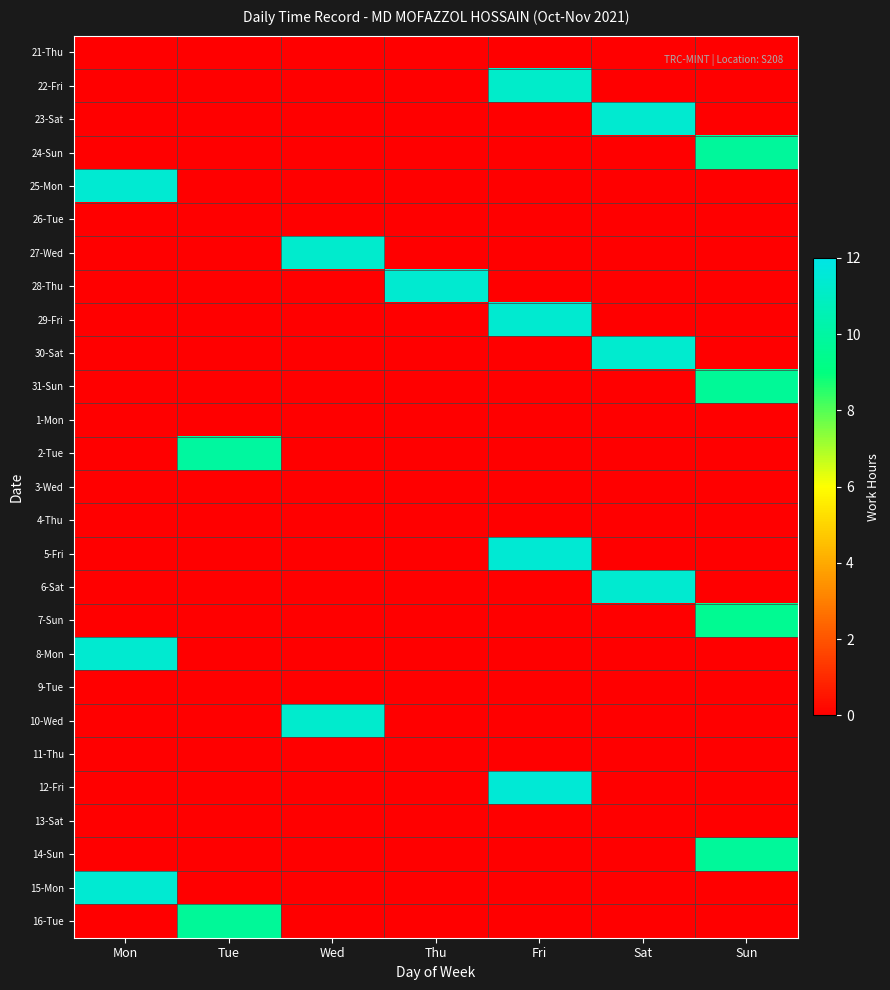

Reading left to right, extract all data points from this chart.

21-Thu: Mon=0.0	Tue=0.0	Wed=0.0	Thu=0.0	Fri=0.0	Sat=0.0	Sun=0.0
22-Fri: Mon=0.0	Tue=0.0	Wed=0.0	Thu=0.0	Fri=11.2	Sat=0.0	Sun=0.0
23-Sat: Mon=0.0	Tue=0.0	Wed=0.0	Thu=0.0	Fri=0.0	Sat=11.3	Sun=0.0
24-Sun: Mon=0.0	Tue=0.0	Wed=0.0	Thu=0.0	Fri=0.0	Sat=0.0	Sun=9.8
25-Mon: Mon=11.4	Tue=0.0	Wed=0.0	Thu=0.0	Fri=0.0	Sat=0.0	Sun=0.0
26-Tue: Mon=0.0	Tue=0.0	Wed=0.0	Thu=0.0	Fri=0.0	Sat=0.0	Sun=0.0
27-Wed: Mon=0.0	Tue=0.0	Wed=11.3	Thu=0.0	Fri=0.0	Sat=0.0	Sun=0.0
28-Thu: Mon=0.0	Tue=0.0	Wed=0.0	Thu=11.3	Fri=0.0	Sat=0.0	Sun=0.0
29-Fri: Mon=0.0	Tue=0.0	Wed=0.0	Thu=0.0	Fri=11.4	Sat=0.0	Sun=0.0
30-Sat: Mon=0.0	Tue=0.0	Wed=0.0	Thu=0.0	Fri=0.0	Sat=11.3	Sun=0.0
31-Sun: Mon=0.0	Tue=0.0	Wed=0.0	Thu=0.0	Fri=0.0	Sat=0.0	Sun=9.7
1-Mon: Mon=0.0	Tue=0.0	Wed=0.0	Thu=0.0	Fri=0.0	Sat=0.0	Sun=0.0
2-Tue: Mon=0.0	Tue=9.9	Wed=0.0	Thu=0.0	Fri=0.0	Sat=0.0	Sun=0.0
3-Wed: Mon=0.0	Tue=0.0	Wed=0.0	Thu=0.0	Fri=0.0	Sat=0.0	Sun=0.0
4-Thu: Mon=0.0	Tue=0.0	Wed=0.0	Thu=0.0	Fri=0.0	Sat=0.0	Sun=0.0
5-Fri: Mon=0.0	Tue=0.0	Wed=0.0	Thu=0.0	Fri=11.5	Sat=0.0	Sun=0.0
6-Sat: Mon=0.0	Tue=0.0	Wed=0.0	Thu=0.0	Fri=0.0	Sat=11.3	Sun=0.0
7-Sun: Mon=0.0	Tue=0.0	Wed=0.0	Thu=0.0	Fri=0.0	Sat=0.0	Sun=9.6
8-Mon: Mon=11.4	Tue=0.0	Wed=0.0	Thu=0.0	Fri=0.0	Sat=0.0	Sun=0.0
9-Tue: Mon=0.0	Tue=0.0	Wed=0.0	Thu=0.0	Fri=0.0	Sat=0.0	Sun=0.0
10-Wed: Mon=0.0	Tue=0.0	Wed=11.3	Thu=0.0	Fri=0.0	Sat=0.0	Sun=0.0
11-Thu: Mon=0.0	Tue=0.0	Wed=0.0	Thu=0.0	Fri=0.0	Sat=0.0	Sun=0.0
12-Fri: Mon=0.0	Tue=0.0	Wed=0.0	Thu=0.0	Fri=11.5	Sat=0.0	Sun=0.0
13-Sat: Mon=0.0	Tue=0.0	Wed=0.0	Thu=0.0	Fri=0.0	Sat=0.0	Sun=0.0
14-Sun: Mon=0.0	Tue=0.0	Wed=0.0	Thu=0.0	Fri=0.0	Sat=0.0	Sun=9.8
15-Mon: Mon=11.4	Tue=0.0	Wed=0.0	Thu=0.0	Fri=0.0	Sat=0.0	Sun=0.0
16-Tue: Mon=0.0	Tue=9.7	Wed=0.0	Thu=0.0	Fri=0.0	Sat=0.0	Sun=0.0